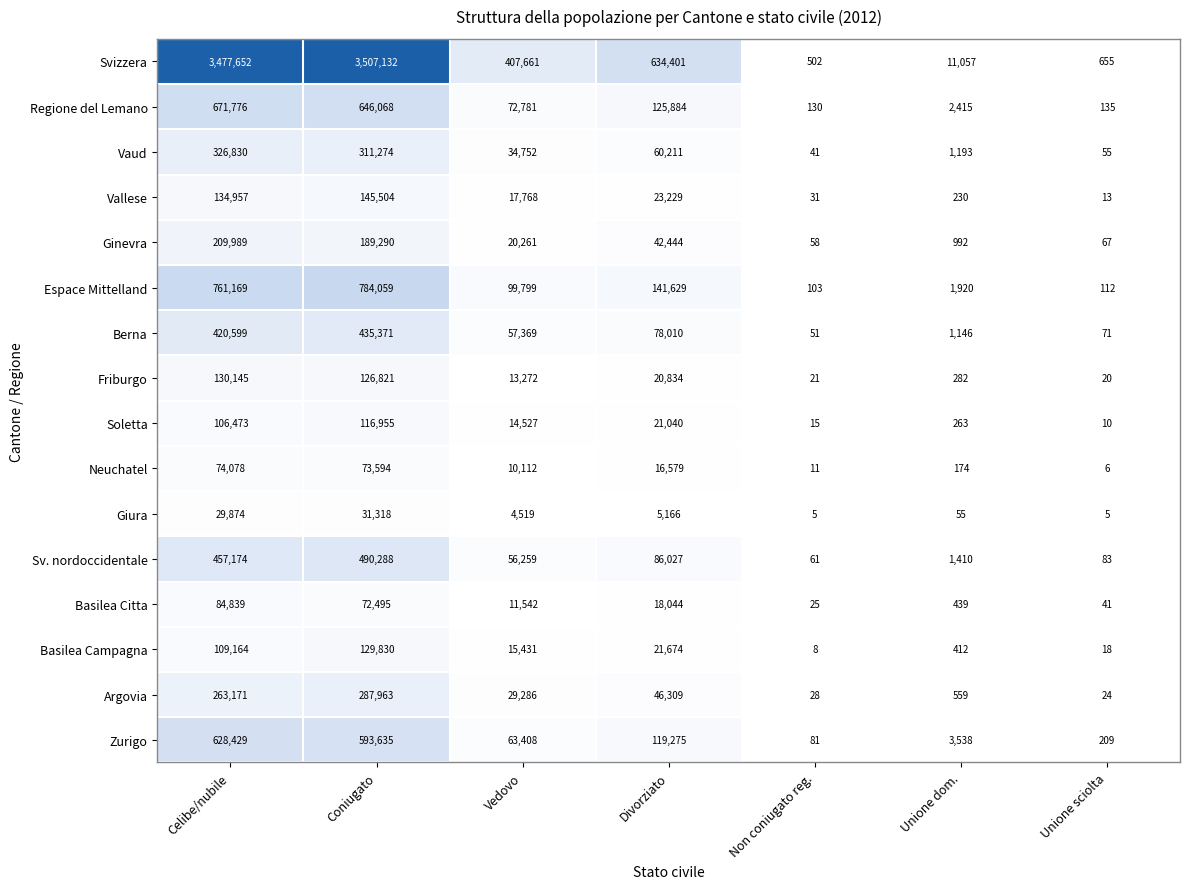

Rank the series by their maximum value, from lowest to highest.

Giura, Neuchatel, Basilea Citta, Soletta, Basilea Campagna, Friburgo, Vallese, Ginevra, Argovia, Vaud, Berna, Sv. nordoccidentale, Zurigo, Regione del Lemano, Espace Mittelland, Svizzera